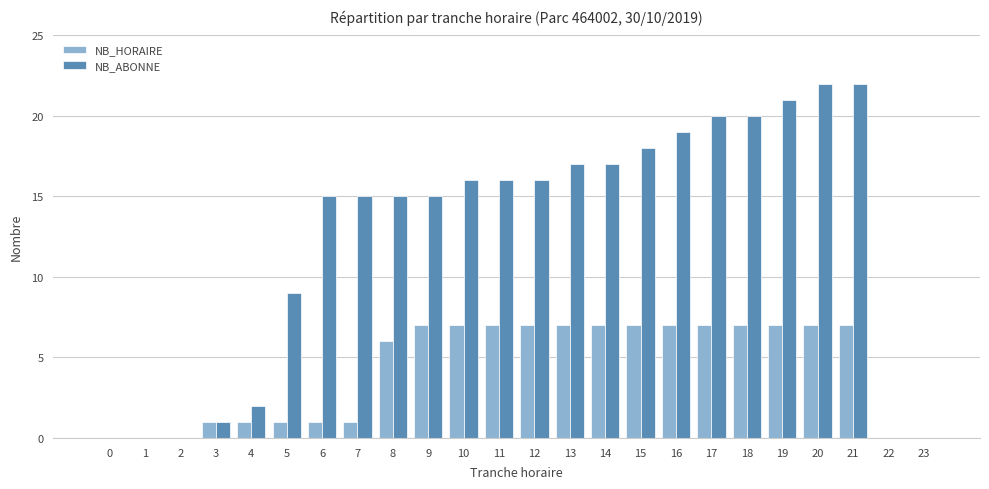

How many series are shown in this chart?

2